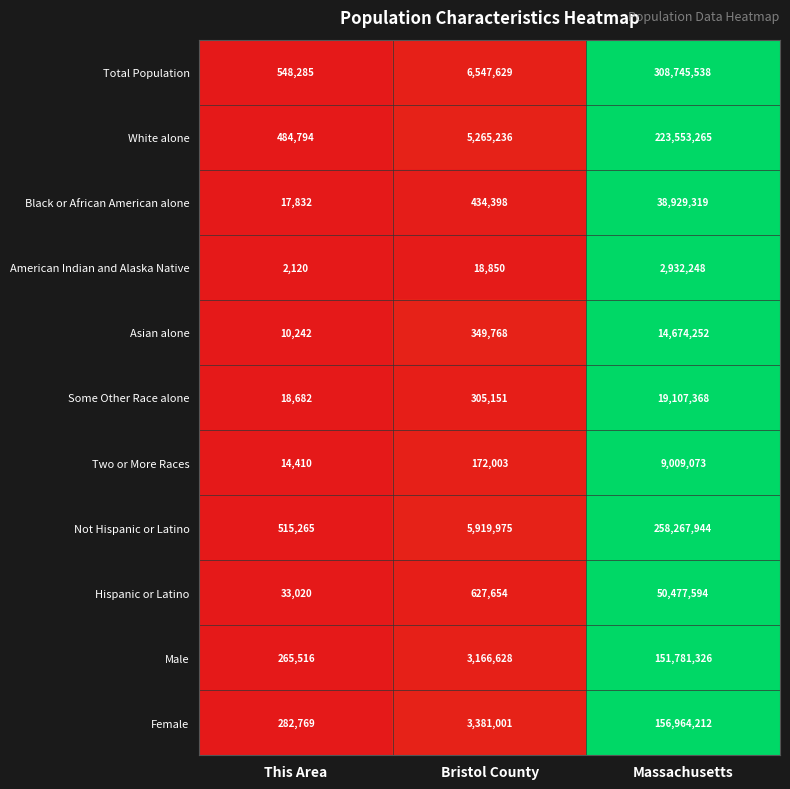

Which series changed the most between Bristol County and Massachusetts?

Total Population